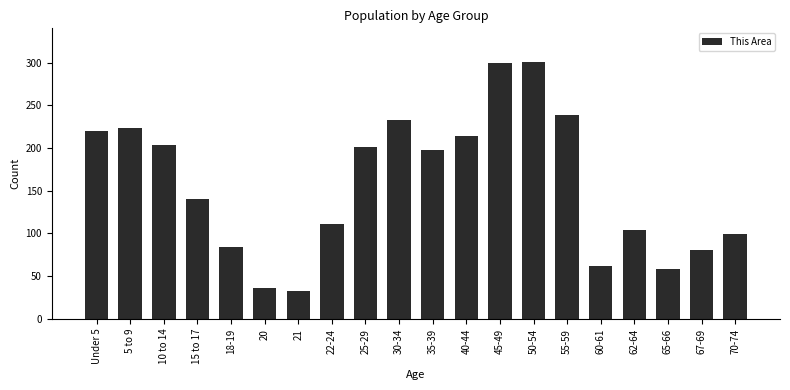

What is the greatest value displayed?

301